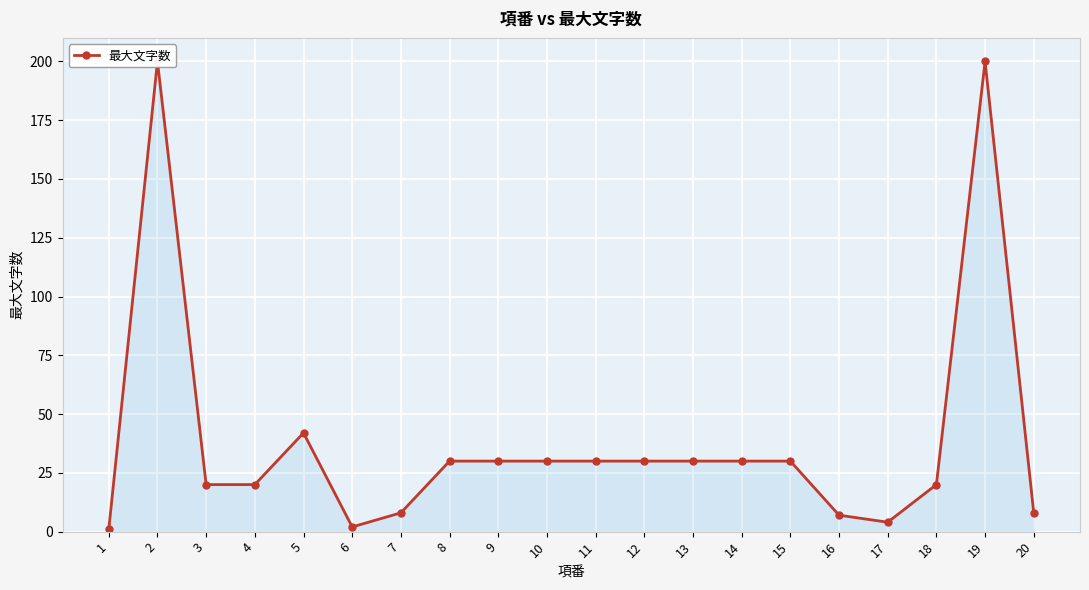

Reading left to right, what are all the values shown in this chart?

1	200	20	20	42	2	8	30	30	30	30	30	30	30	30	7	4	20	200	8